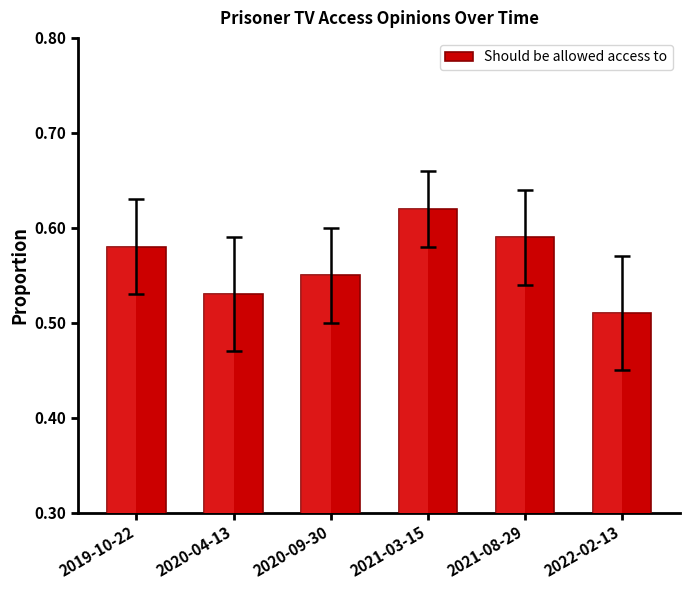

List the labels in order of value, smallest first.

2022-02-13, 2020-04-13, 2020-09-30, 2019-10-22, 2021-08-29, 2021-03-15